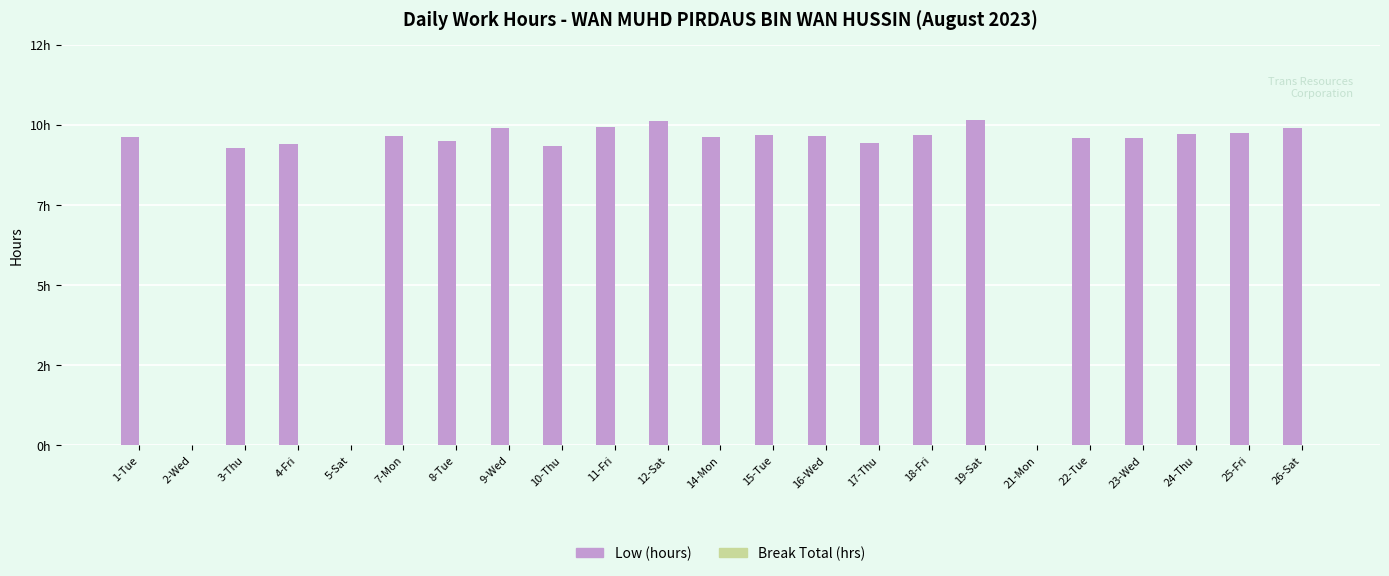

Are the bars horizontal?

No